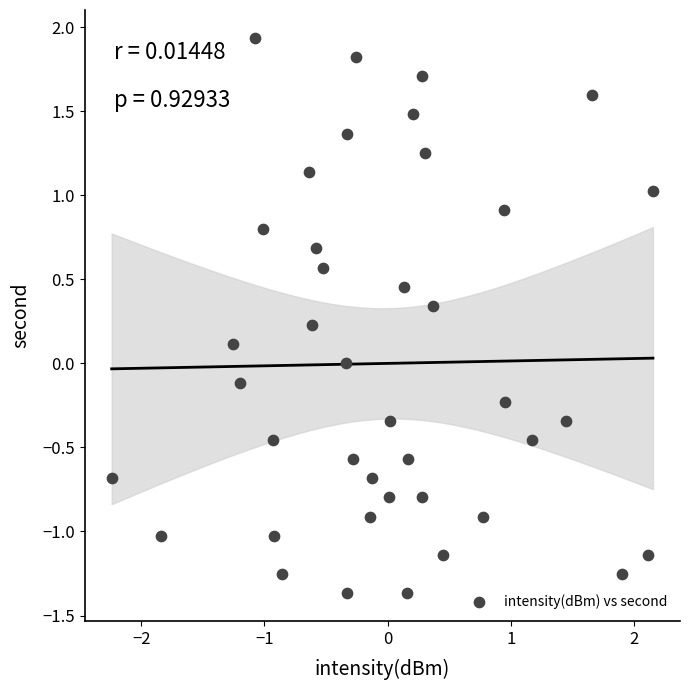

What is the range of Y values (max minus min)?

3.3